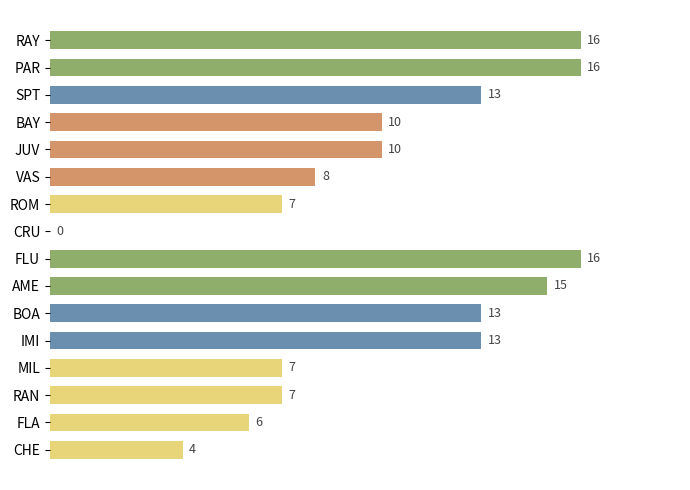

Between AME and CHE, which is larger?

AME